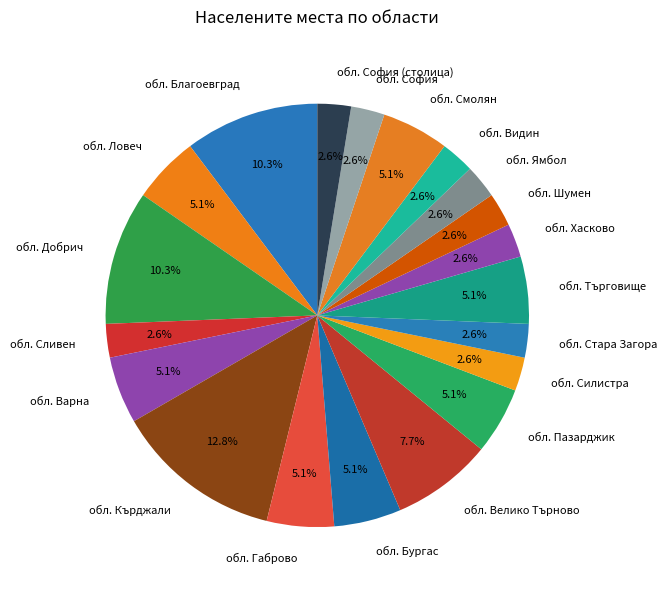

What percentage is the обл. Благоевград slice, to the nearest percent?

10%